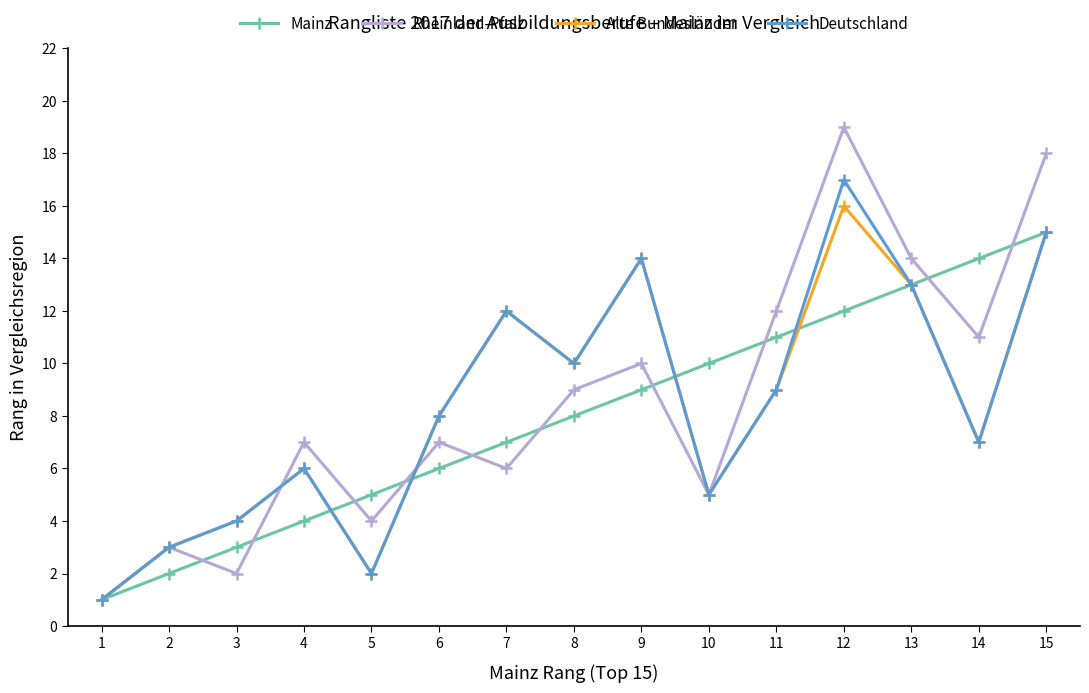

Is the value of Rheinland-Pfalz at 13 greater than the value of Mainz at 12?

Yes